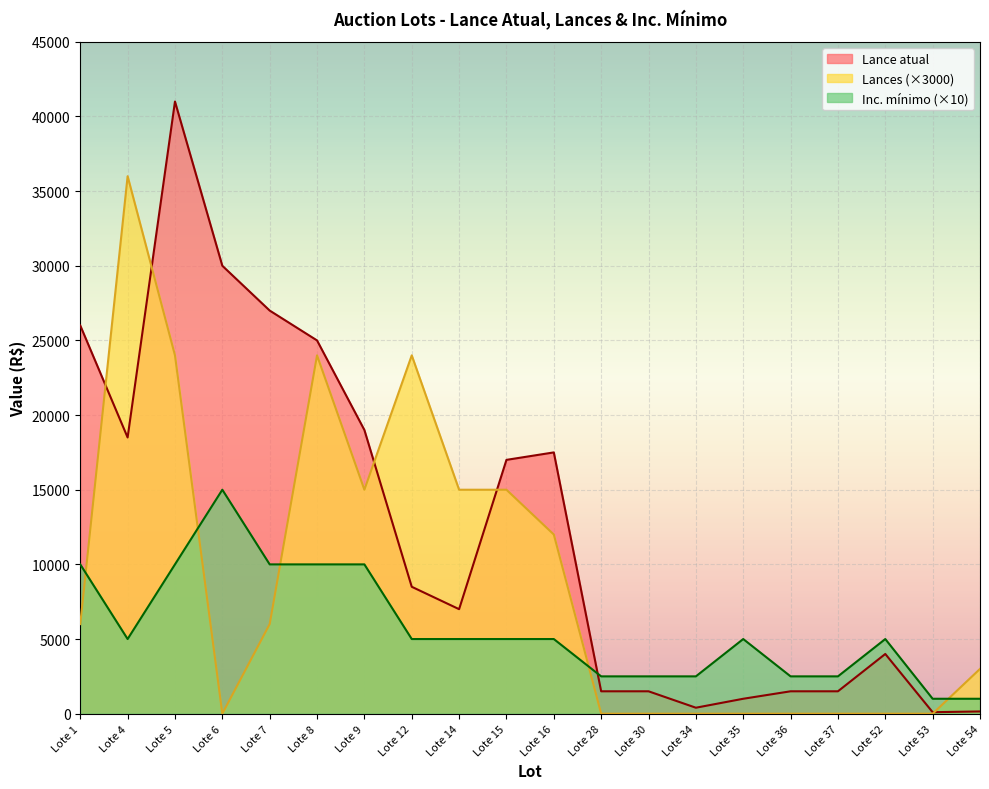

Rank the series at Lote 52 from highest to lowest value.

Inc. mínimo (×10), Lance atual, Lances (×3000)